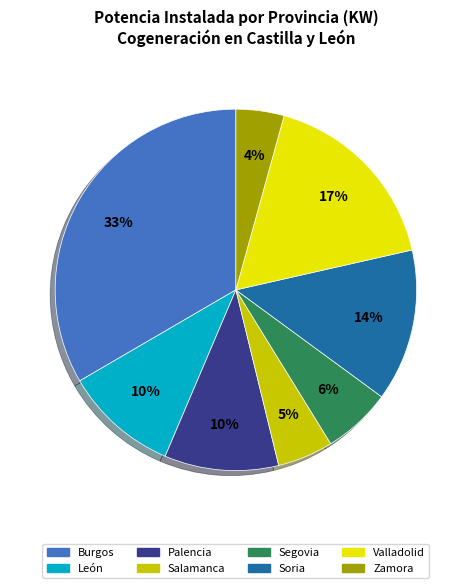

Count the number of slices in the pie.

8